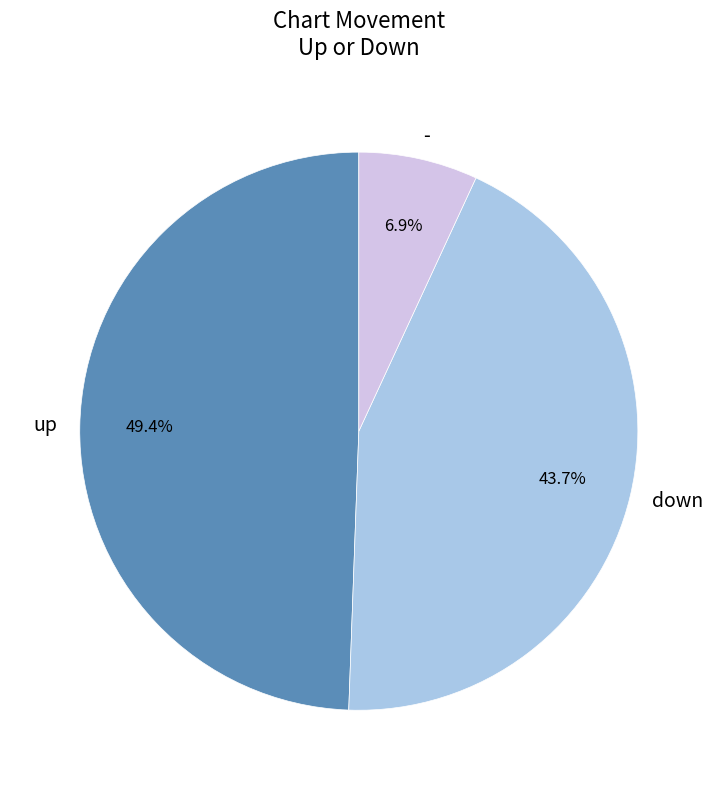

Rank the categories by value from lowest to highest.

-, down, up